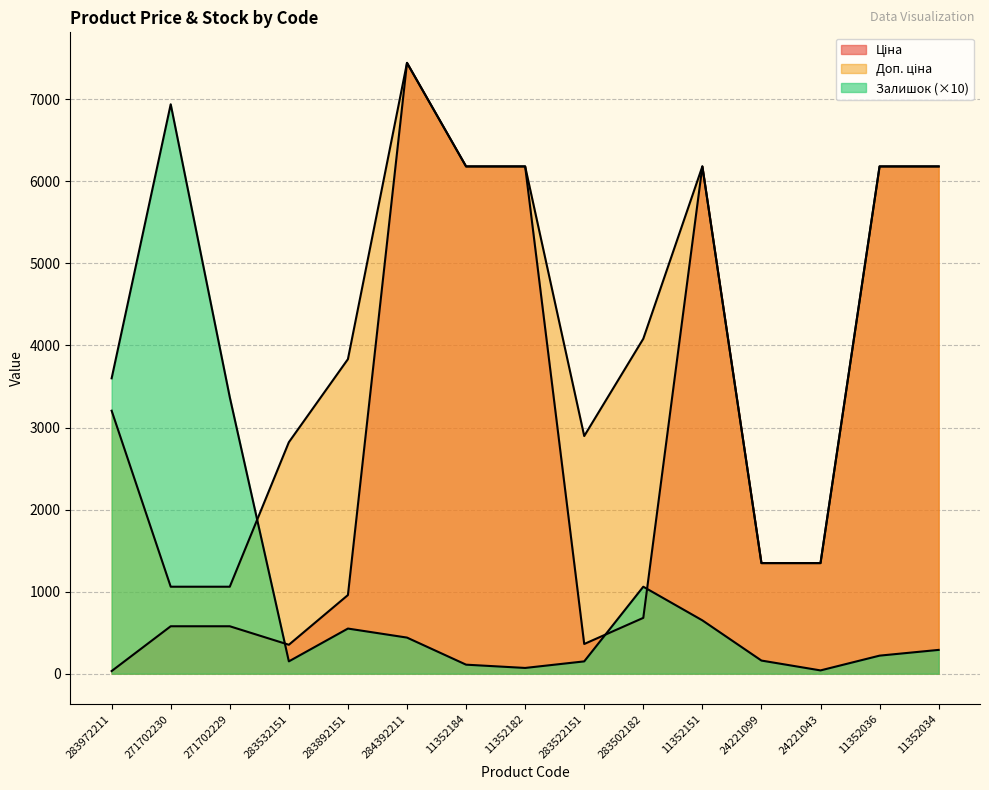

Is it true that Доп. ціна equals 1819.1 at 24221099?

False